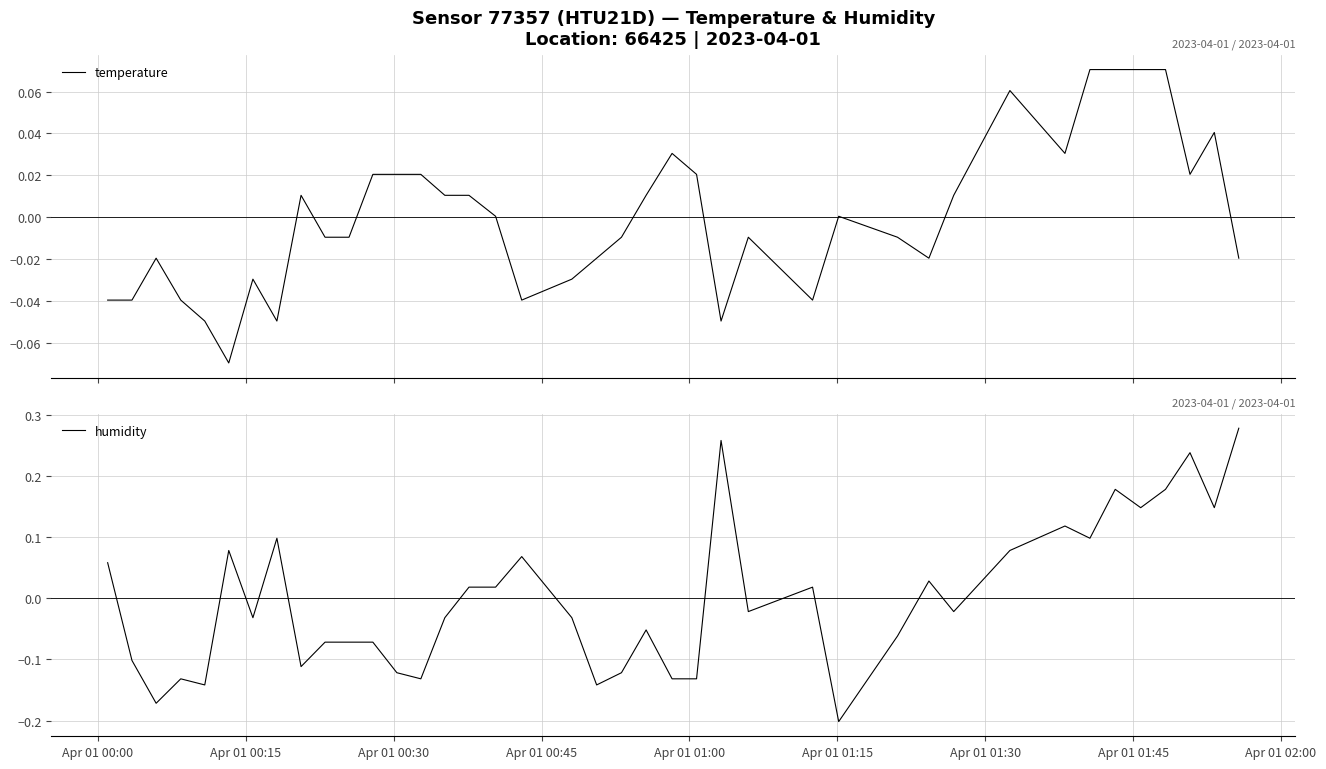

How many negative values does the humidity series have?

22